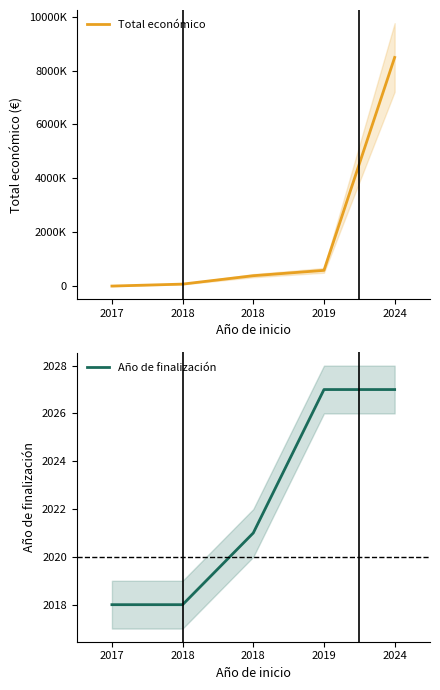

What are all the series names shown in the legend?

Total económico, Año de finalización